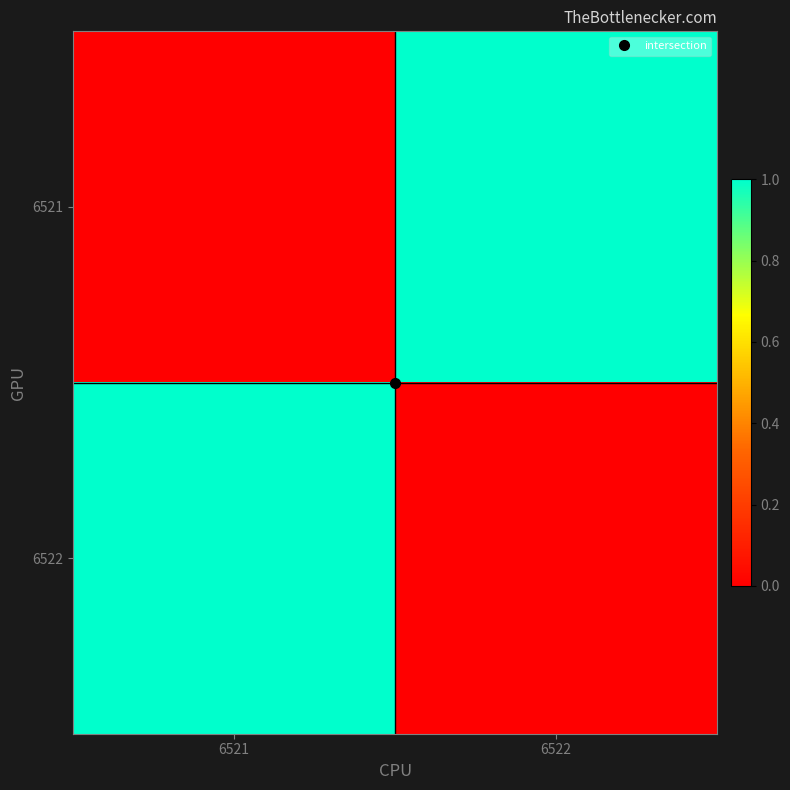

Which label corresponds to the smallest value in the chart?

6521